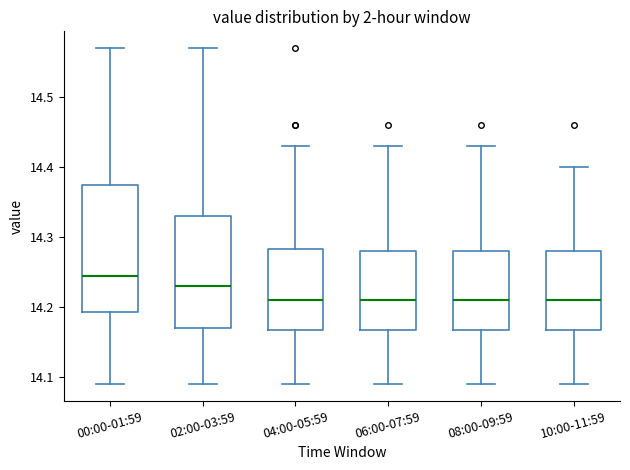

Reading left to right, read every box against the y-axis: the position of its median line, the range the box covers, and the ends of its whiskers. The values are not printed on the chart, so give them approximately, as read against the axis.

00:00-01:59: median 14.25, box 14.19 to 14.38, whiskers 14.09 to 14.57
02:00-03:59: median 14.23, box 14.17 to 14.33, whiskers 14.09 to 14.57
04:00-05:59: median 14.21, box 14.17 to 14.28, whiskers 14.09 to 14.43
06:00-07:59: median 14.21, box 14.17 to 14.28, whiskers 14.09 to 14.43
08:00-09:59: median 14.21, box 14.17 to 14.28, whiskers 14.09 to 14.43
10:00-11:59: median 14.21, box 14.17 to 14.28, whiskers 14.09 to 14.40